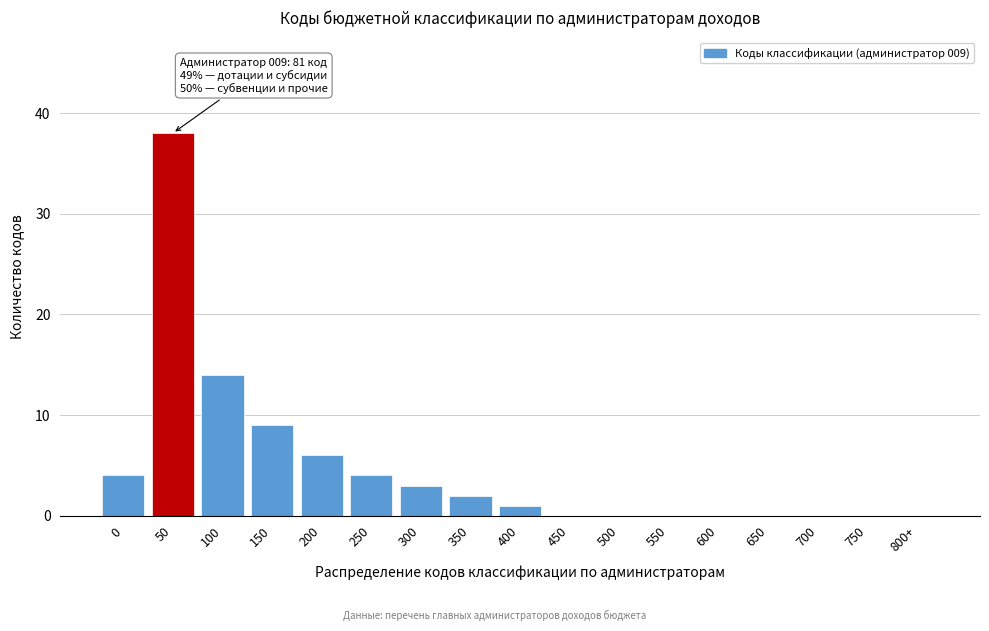

Reading right to left, what are all the values shown in this chart?

800+=0	750=0	700=0	650=0	600=0	550=0	500=0	450=0	400=1	350=2	300=3	250=4	200=6	150=9	100=14	50=38	0=4